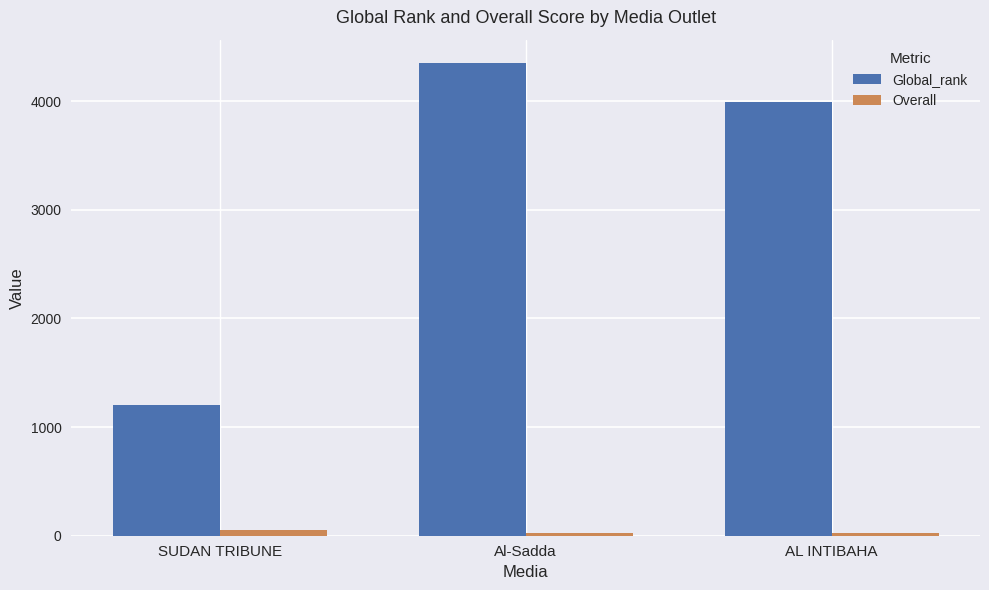

What is the sum of the Global_rank values at SUDAN TRIBUNE and Al-Sadda?

5547.0